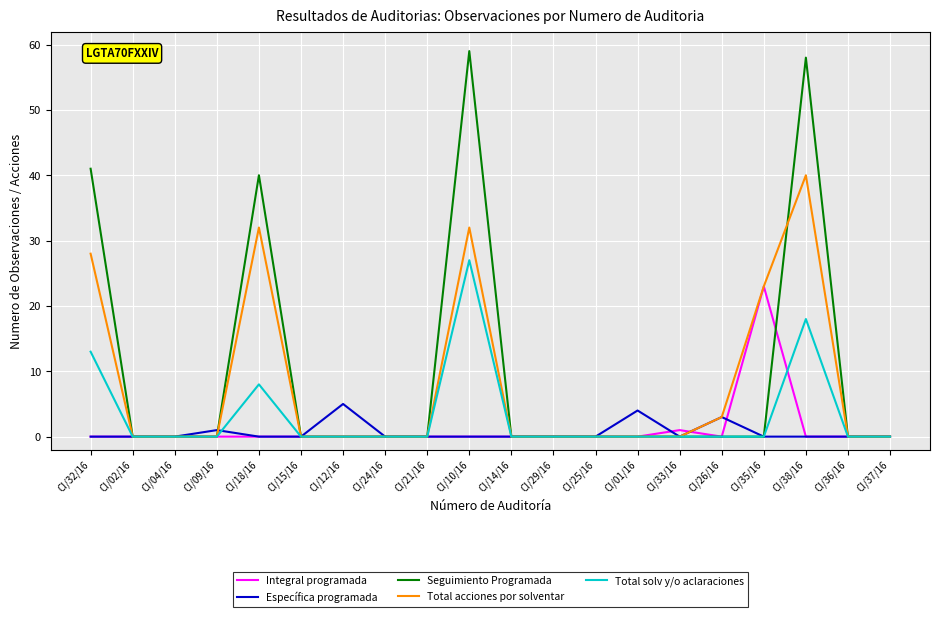

Is the value of Seguimiento Programada at CI/21/16 greater than the value of Total acciones por solventar at CI/26/16?

No